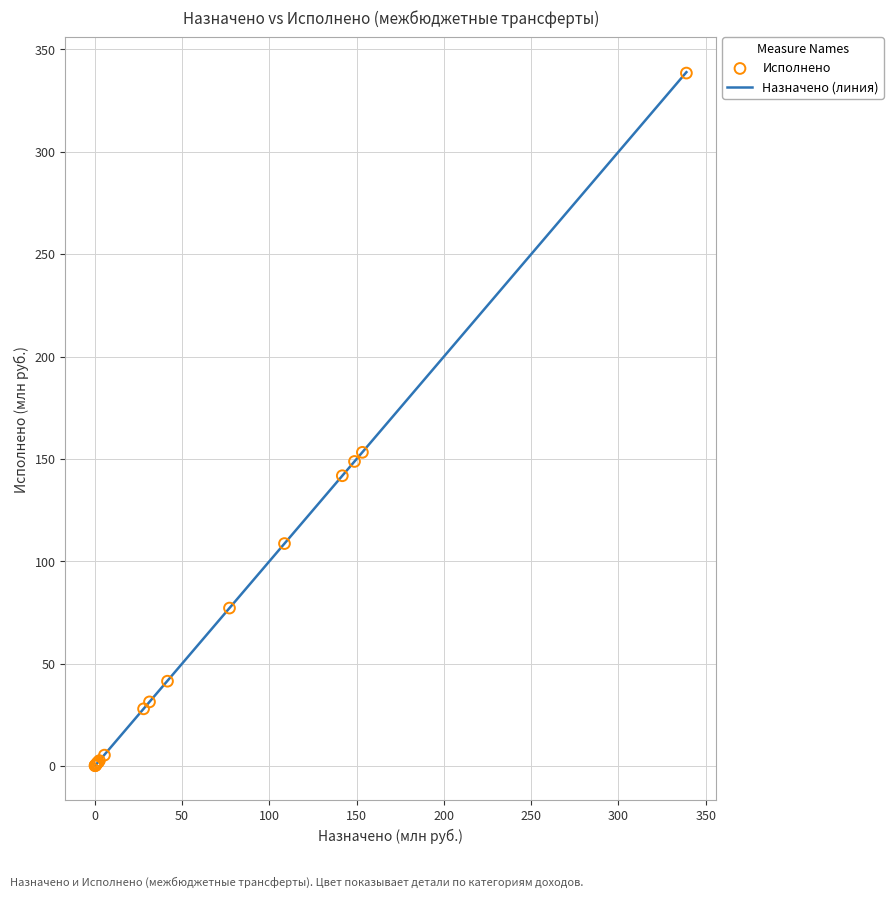

What Y value in the scatter plot is closest to 169?

153.3